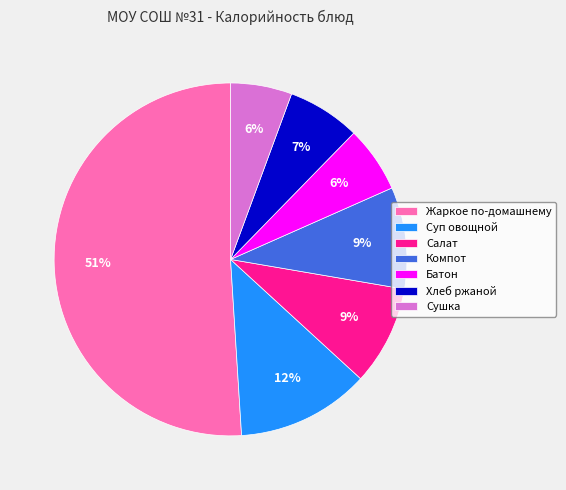

What percentage is the Сушка slice, to the nearest percent?

6%